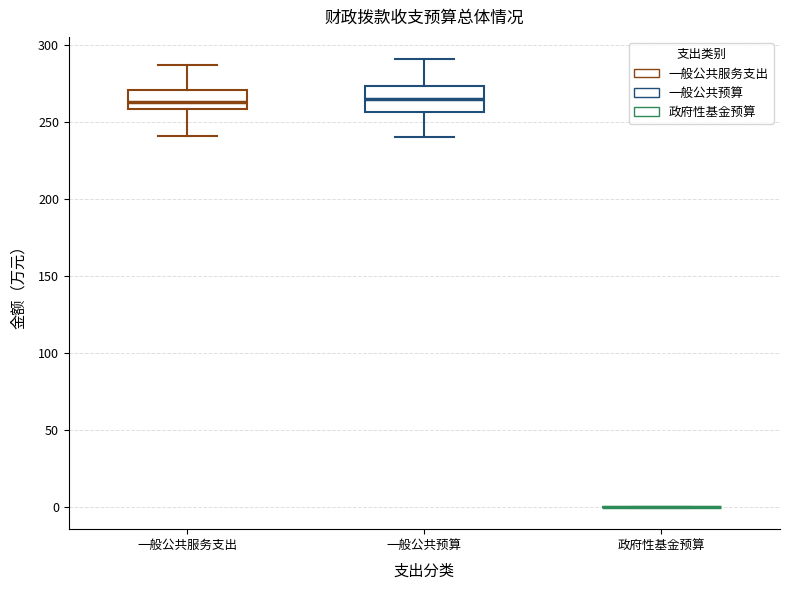

Reading left to right, read every box against the y-axis: the position of its median line, the range the box covers, and the ends of its whiskers. The values are not printed on the chart, so give them approximately, as read against the axis.

一般公共服务支出: median 265, box 260 to 270, whiskers 240 to 285
一般公共预算: median 265, box 255 to 275, whiskers 240 to 290
政府性基金预算: box collapsed to a line at 0, whiskers 0 to 0